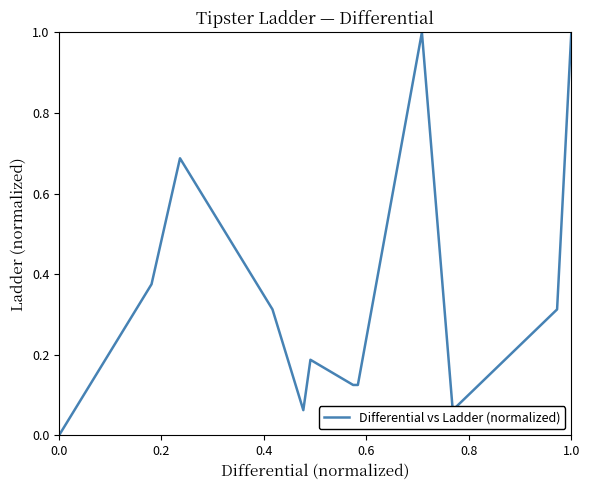

What is the greatest value displayed?

1.0